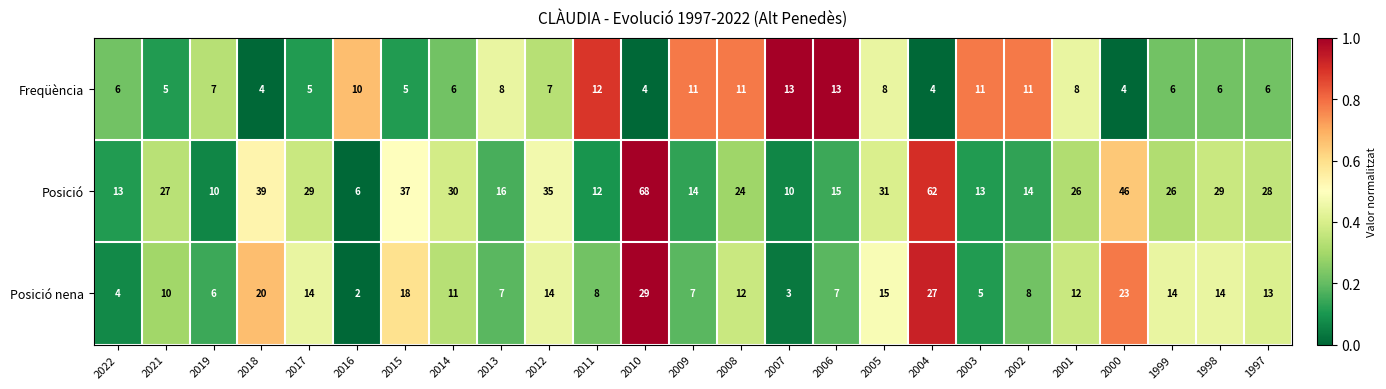

What is the difference between the maximum and minimum values in the Freqüència series?

9